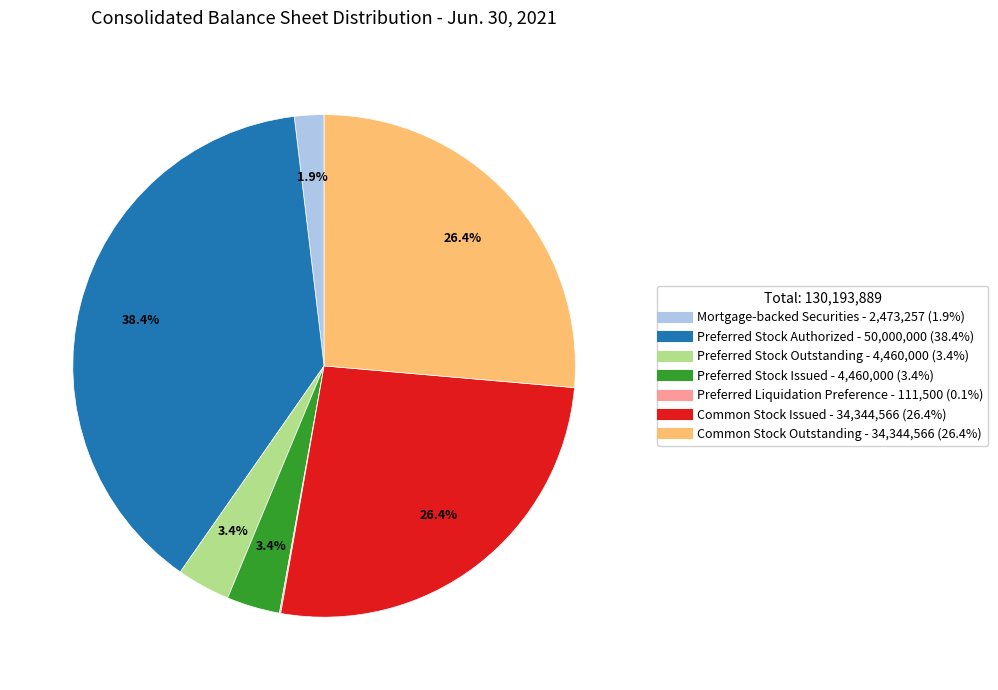

Do Preferred Stock Issued and Preferred Stock Outstanding together represent more than half of the pie?

No